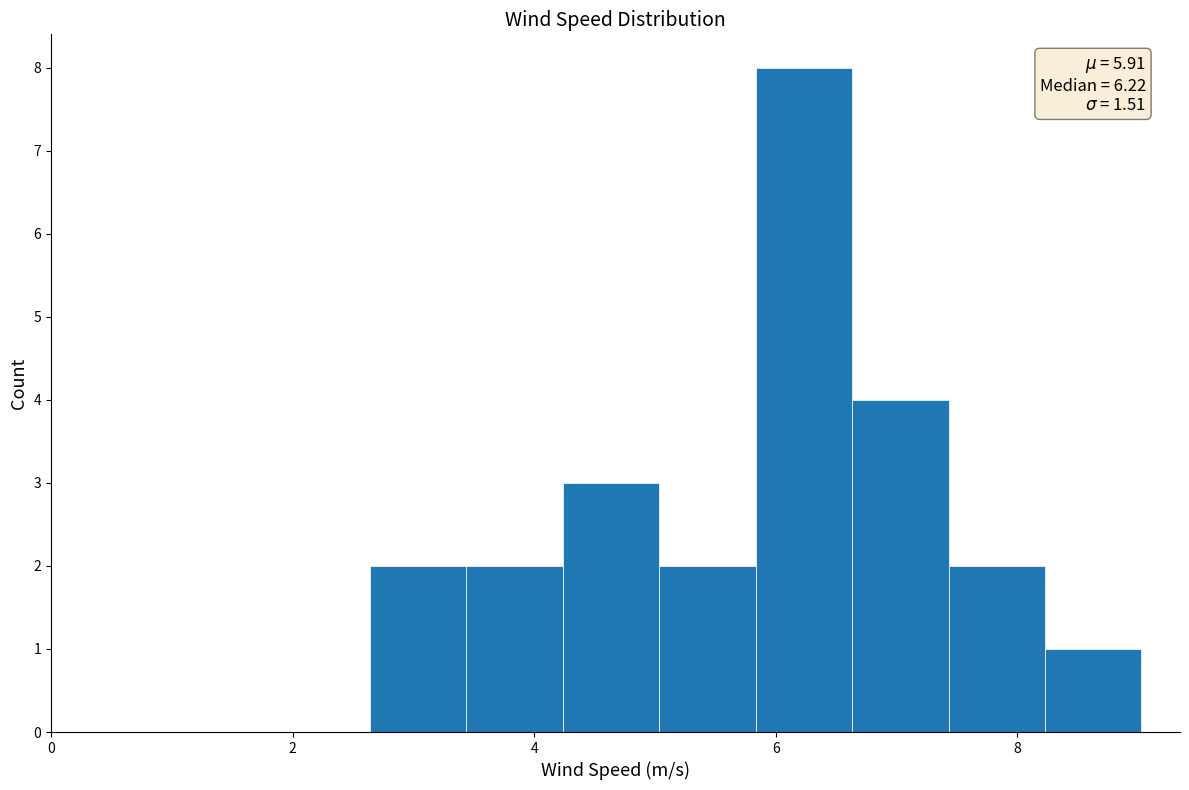

Around what value on the x-axis is the tallest bar? Give the approximate position of its centre, as read against the axis.

6.2